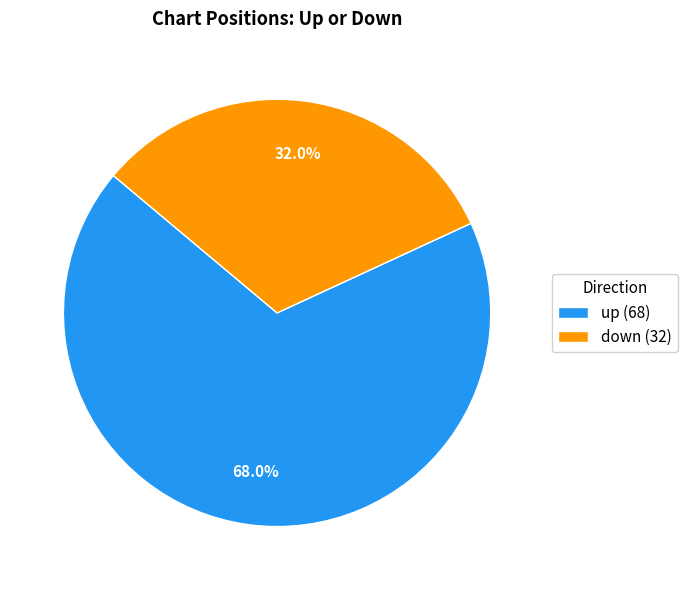

How many slices are in this pie chart?

2